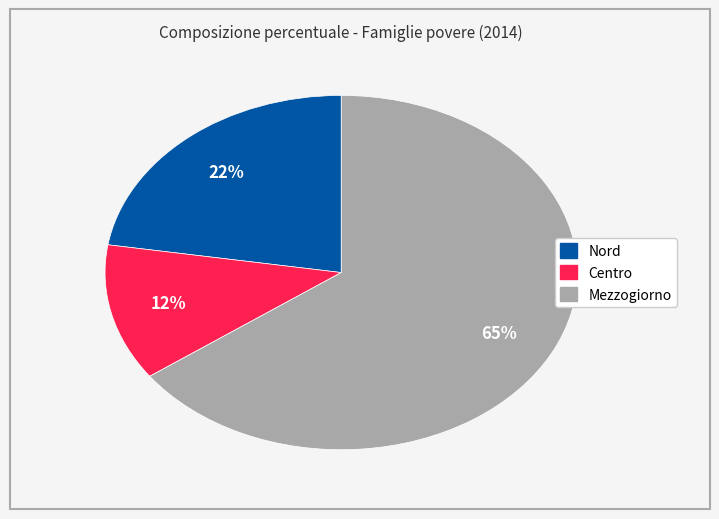

Rank the categories by value from lowest to highest.

Centro, Nord, Mezzogiorno